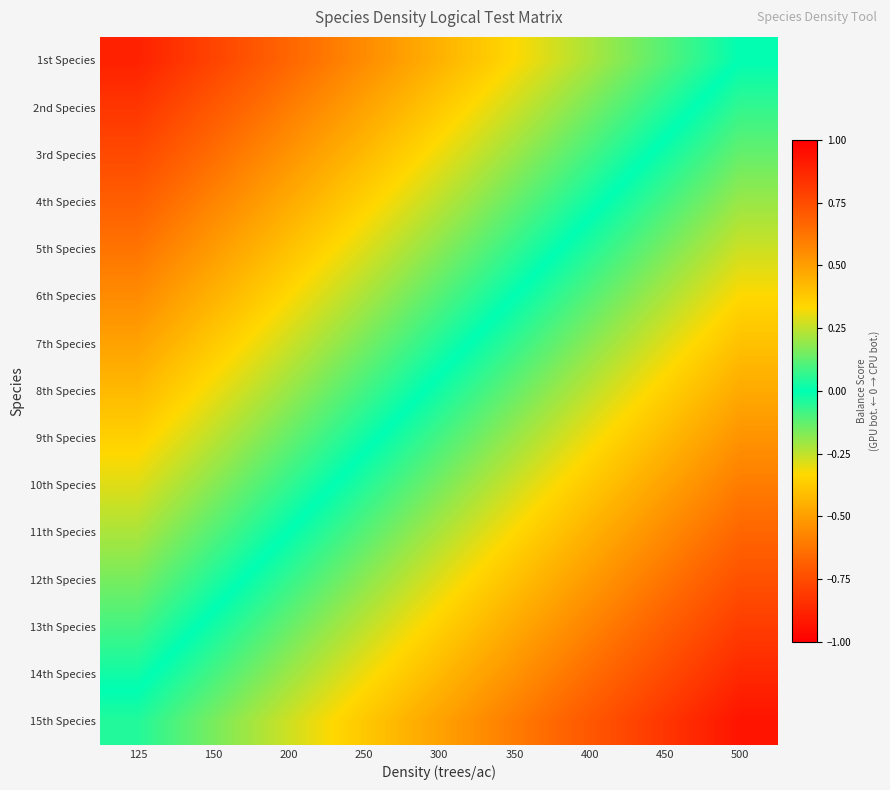

Reading left to right, list all the values displayed in this chart.

1st Species: 125=0.9	150=0.8	200=0.7	250=0.6	300=0.4	350=0.3	400=0.2	450=0.1	500=0.0
2nd Species: 125=0.8	150=0.7	200=0.6	250=0.5	300=0.4	350=0.3	400=0.2	450=0.0	500=-0.1
3rd Species: 125=0.8	150=0.6	200=0.5	250=0.4	300=0.3	350=0.2	400=0.1	450=-0.0	500=-0.1
4th Species: 125=0.7	150=0.6	200=0.5	250=0.4	300=0.2	350=0.1	400=0.0	450=-0.1	500=-0.2
5th Species: 125=0.6	150=0.5	200=0.4	250=0.3	300=0.2	350=0.1	400=-0.0	450=-0.2	500=-0.3
6th Species: 125=0.6	150=0.4	200=0.3	250=0.2	300=0.1	350=0.0	400=-0.1	450=-0.2	500=-0.3
7th Species: 125=0.5	150=0.4	200=0.3	250=0.2	300=0.0	350=-0.1	400=-0.2	450=-0.3	500=-0.4
8th Species: 125=0.4	150=0.3	200=0.2	250=0.1	300=-0.0	350=-0.1	400=-0.2	450=-0.4	500=-0.5
9th Species: 125=0.4	150=0.2	200=0.1	250=0.0	300=-0.1	350=-0.2	400=-0.3	450=-0.4	500=-0.5
10th Species: 125=0.3	150=0.2	200=0.1	250=-0.0	300=-0.2	350=-0.3	400=-0.4	450=-0.5	500=-0.6
11th Species: 125=0.2	150=0.1	200=0.0	250=-0.1	300=-0.2	350=-0.3	400=-0.4	450=-0.6	500=-0.7
12th Species: 125=0.2	150=0.0	200=-0.1	250=-0.2	300=-0.3	350=-0.4	400=-0.5	450=-0.6	500=-0.7
13th Species: 125=0.1	150=-0.0	200=-0.1	250=-0.2	300=-0.4	350=-0.5	400=-0.6	450=-0.7	500=-0.8
14th Species: 125=0.0	150=-0.1	200=-0.2	250=-0.3	300=-0.4	350=-0.5	400=-0.6	450=-0.8	500=-0.9
15th Species: 125=-0.0	150=-0.2	200=-0.3	250=-0.4	300=-0.5	350=-0.6	400=-0.7	450=-0.8	500=-0.9